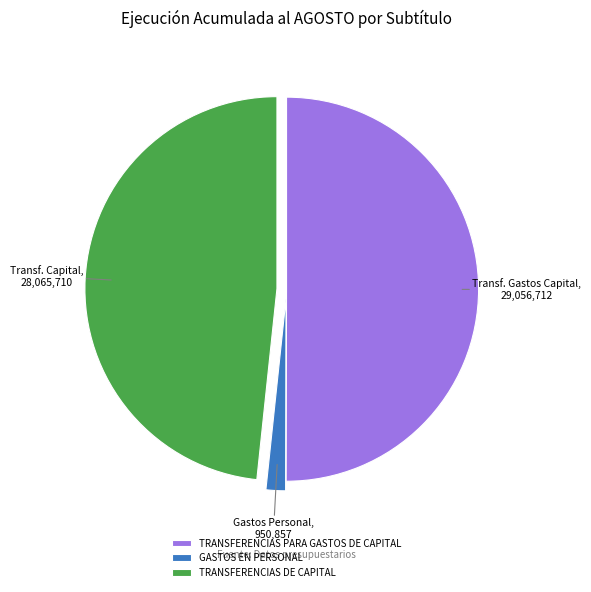

How many segments does this pie chart have?

3